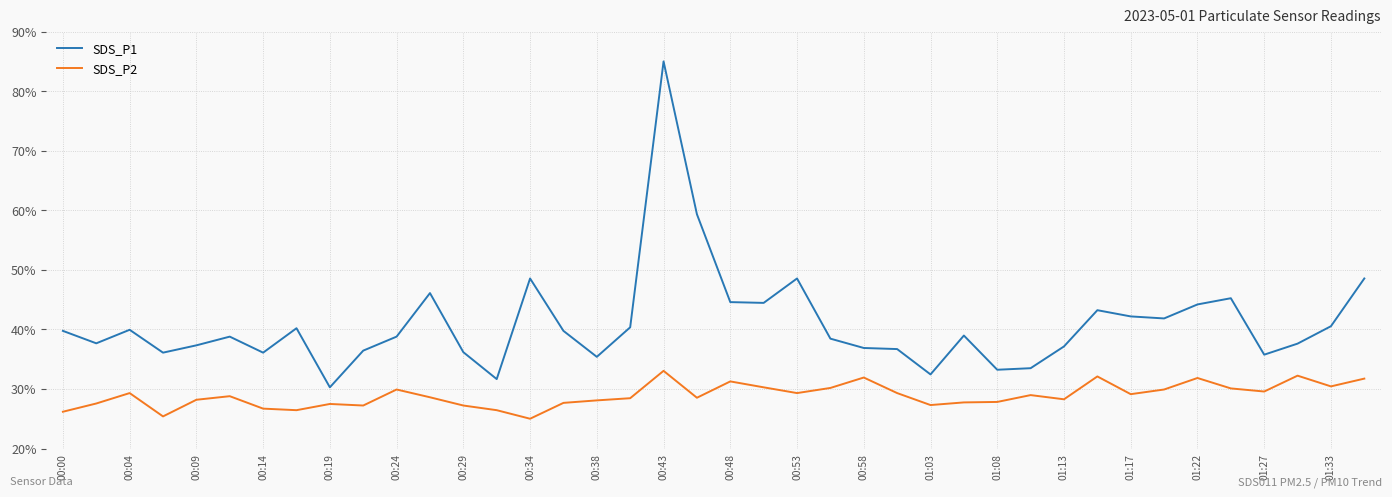

True or false: SDS_P1 and SDS_P2 cross at least once.

False